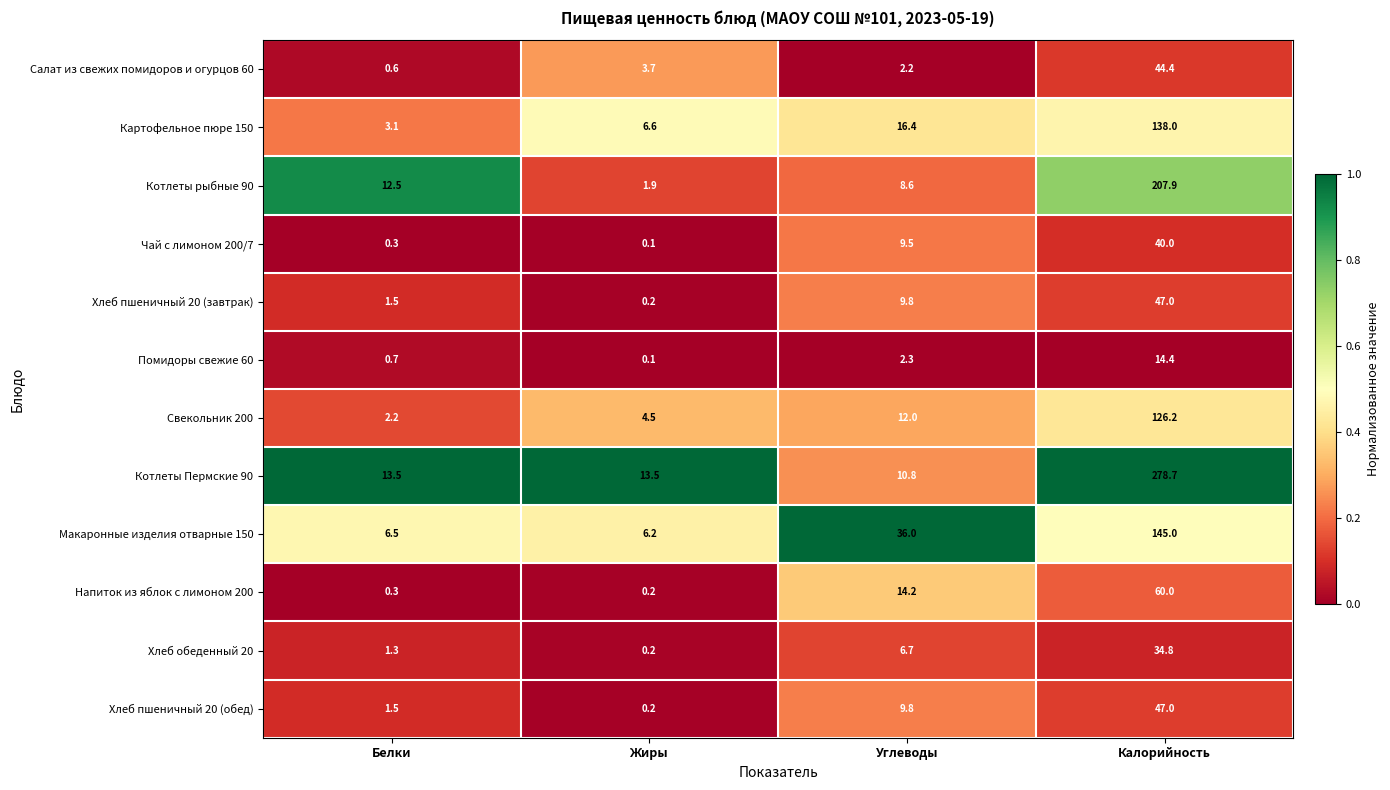

At which category is the sum across all series the highest?

Калорийность